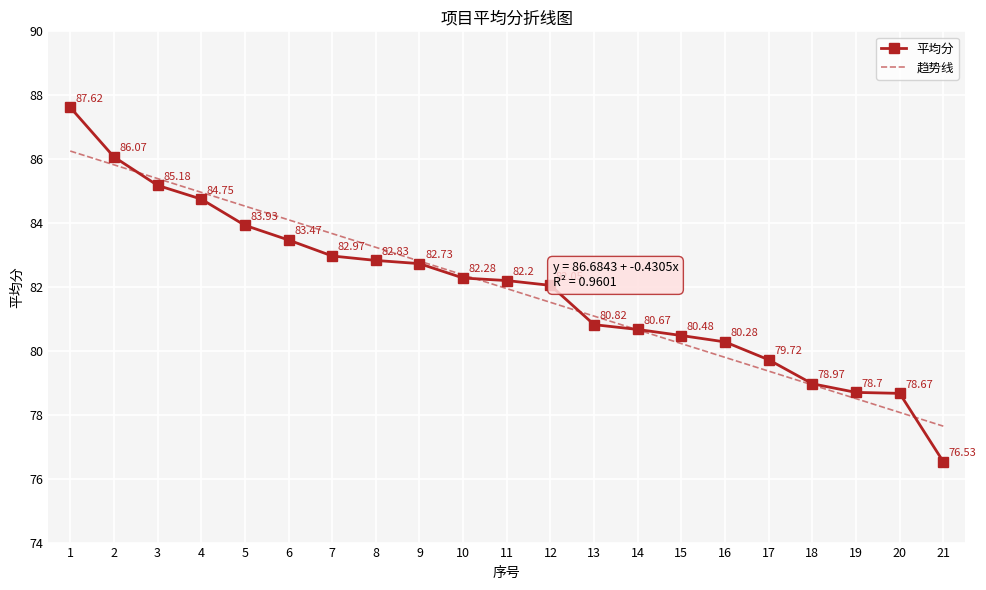

True or false: 平均分 and 趋势线 intersect in this chart.

True